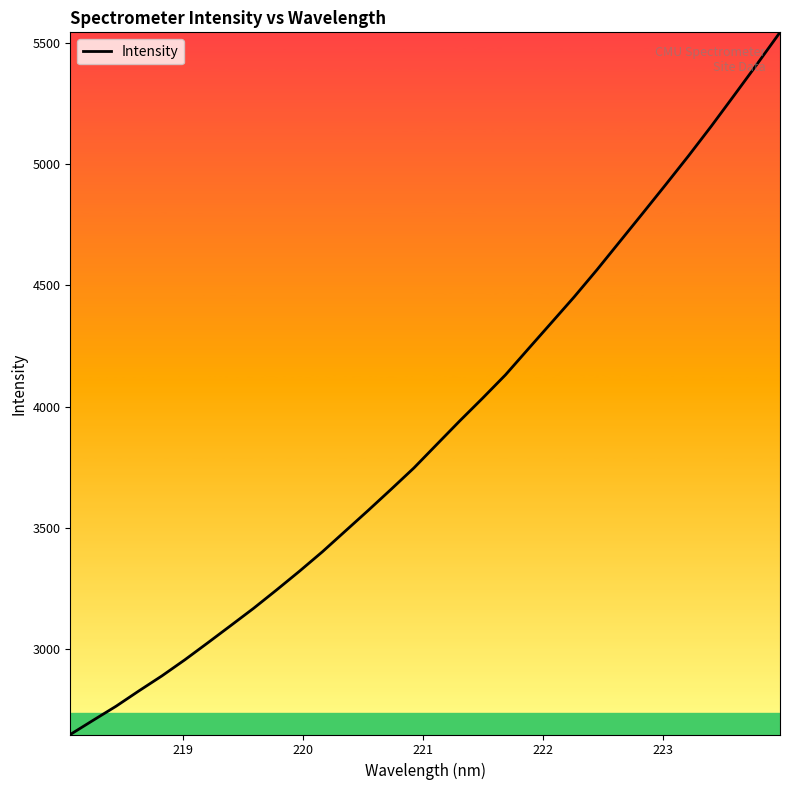

What is the smallest value displayed?

2647.4